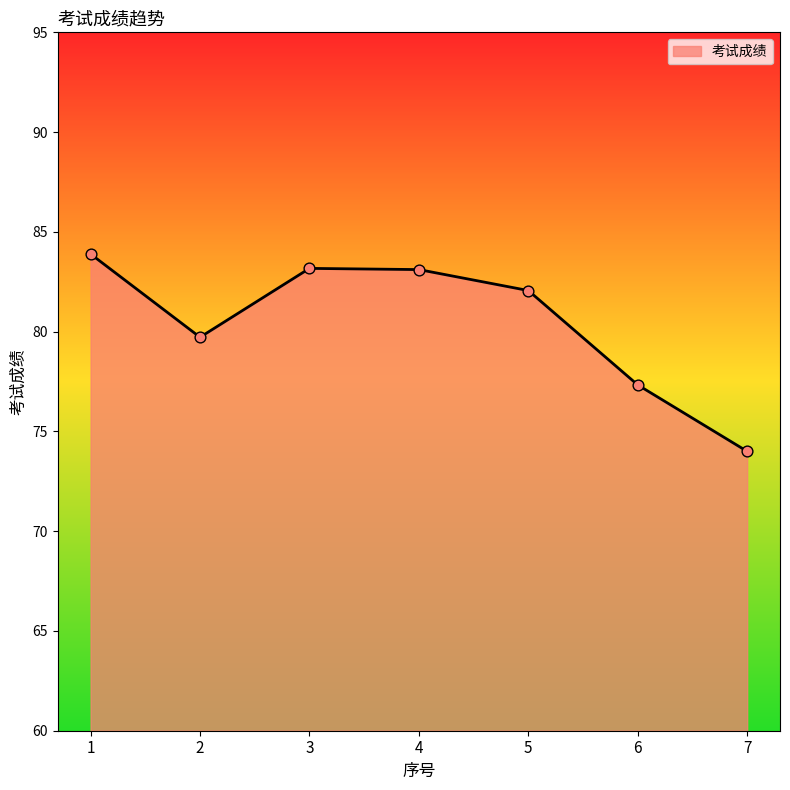

What is the change in value from 1 to 3?

-0.7